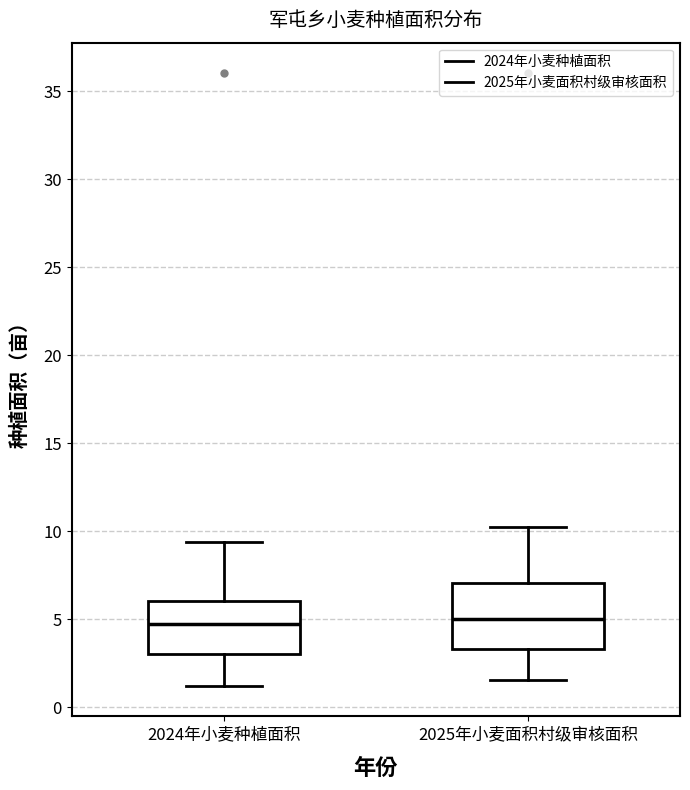

Reading left to right, transcribe this box plot: for each box, give where its median line is, the range the box spans, and where its two whiskers end, as read against the y-axis. The values are not printed on the chart, so give them approximately, as read against the axis.

2024年小麦种植面积: median 4.5, box 3.0 to 6.0, whiskers 1.0 to 9.5
2025年小麦面积村级审核面积: median 5.0, box 3.5 to 7.0, whiskers 1.5 to 10.5